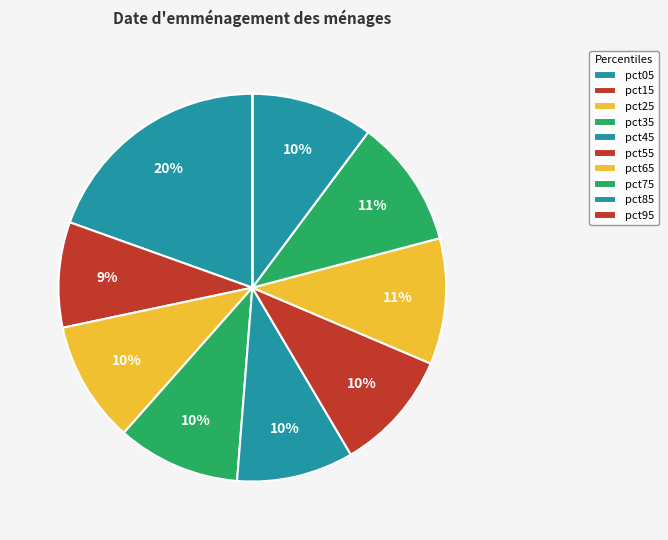

Which category has the smallest portion of the pie?

pct95